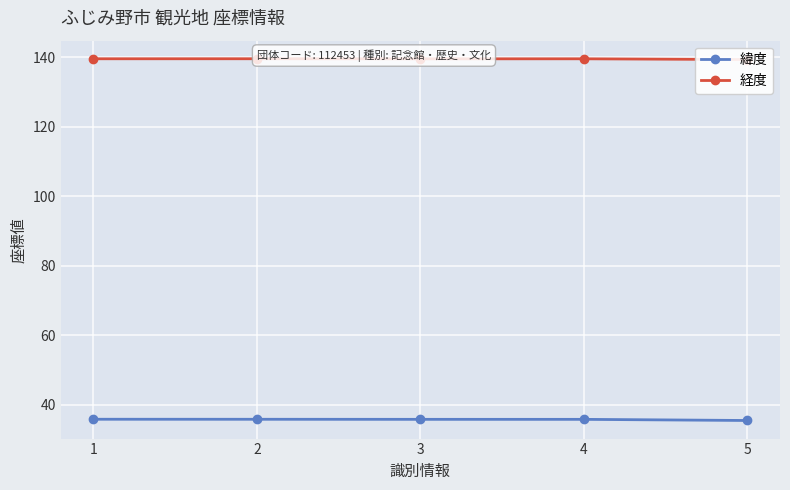

At which label is 緯度 closest to 35?

5